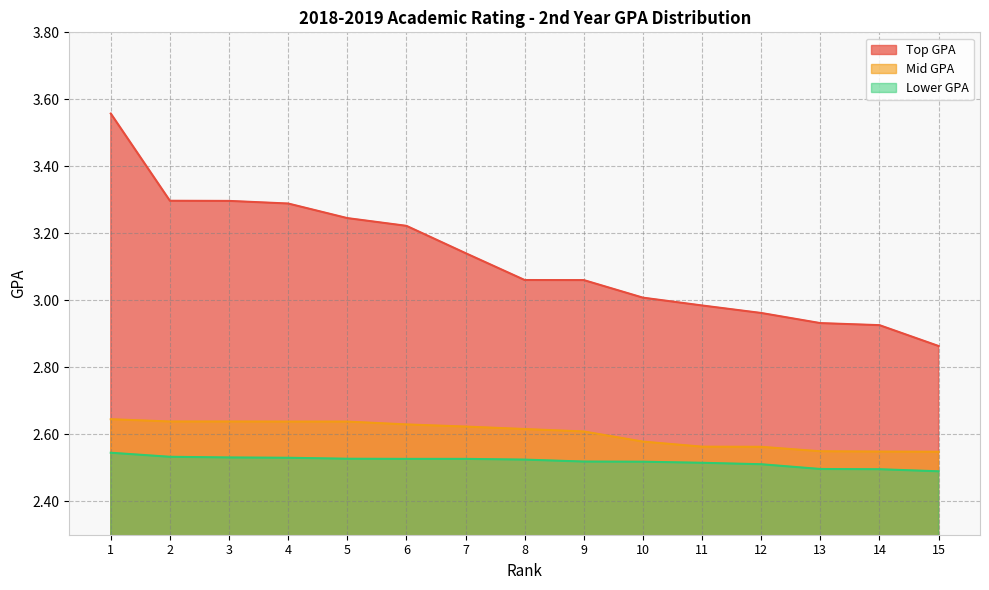

Between 2 and 7, which series saw the biggest shift?

Top GPA